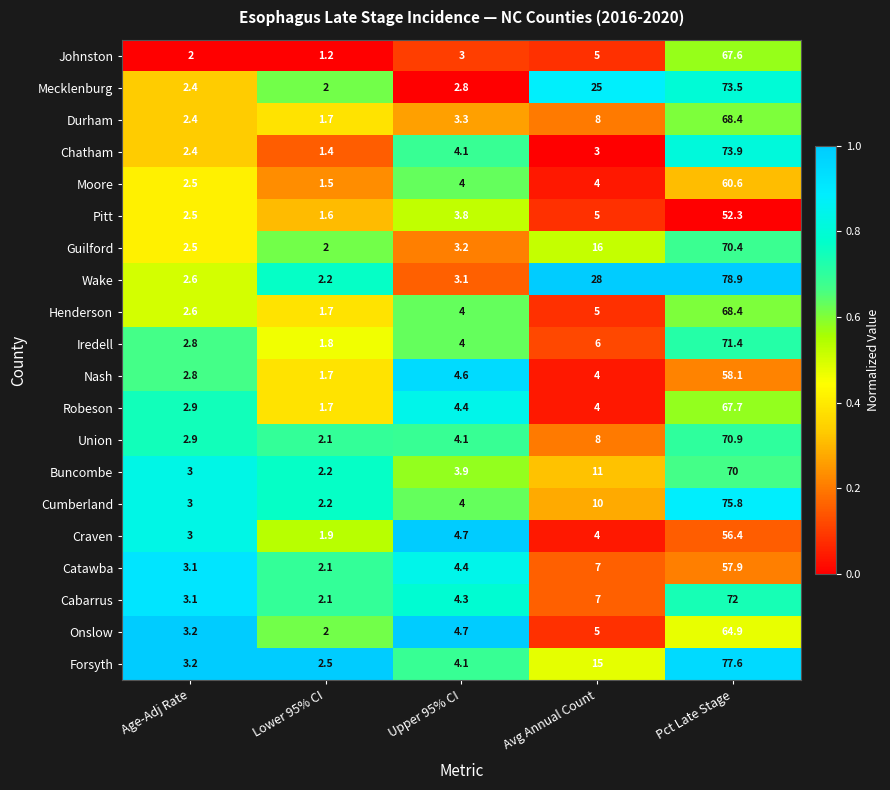

What is the total value across all series at Upper 95% CI?

78.5